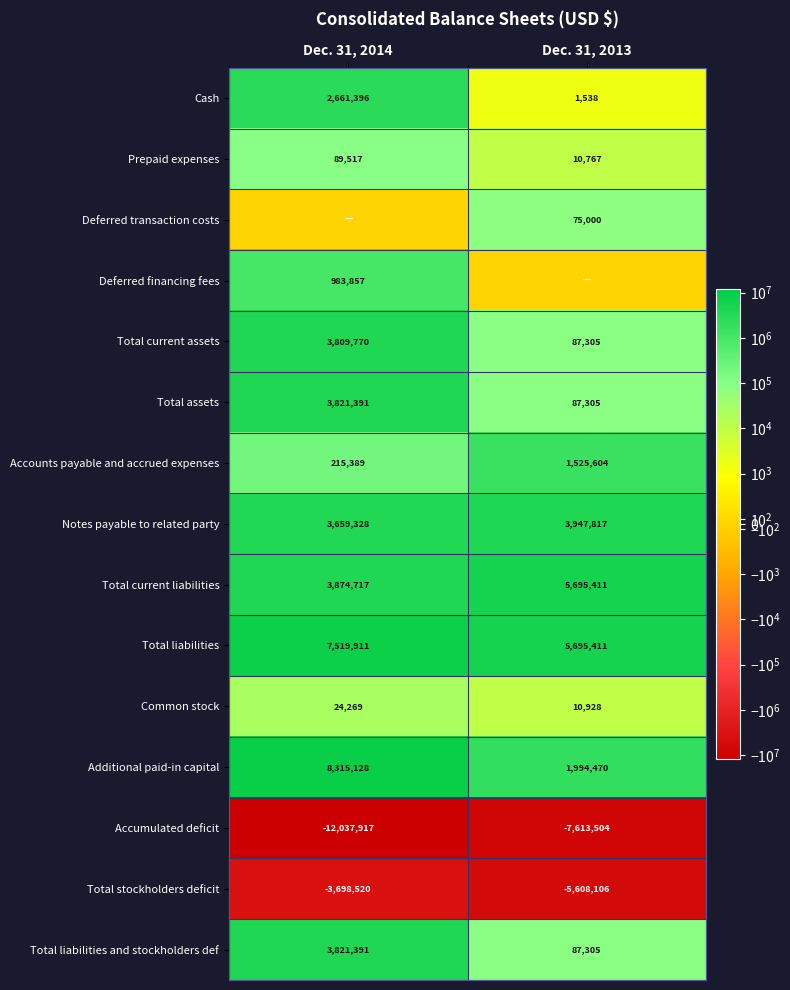

How many categories are shown in the chart?

2